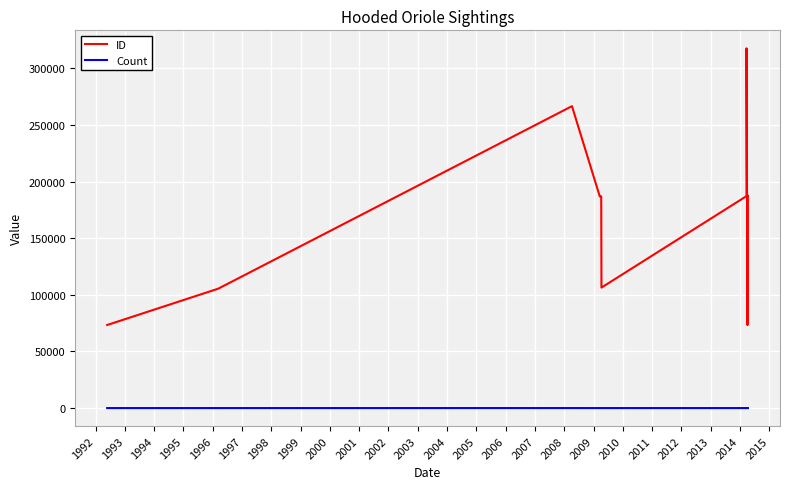

Read the Count value at 1994.

10